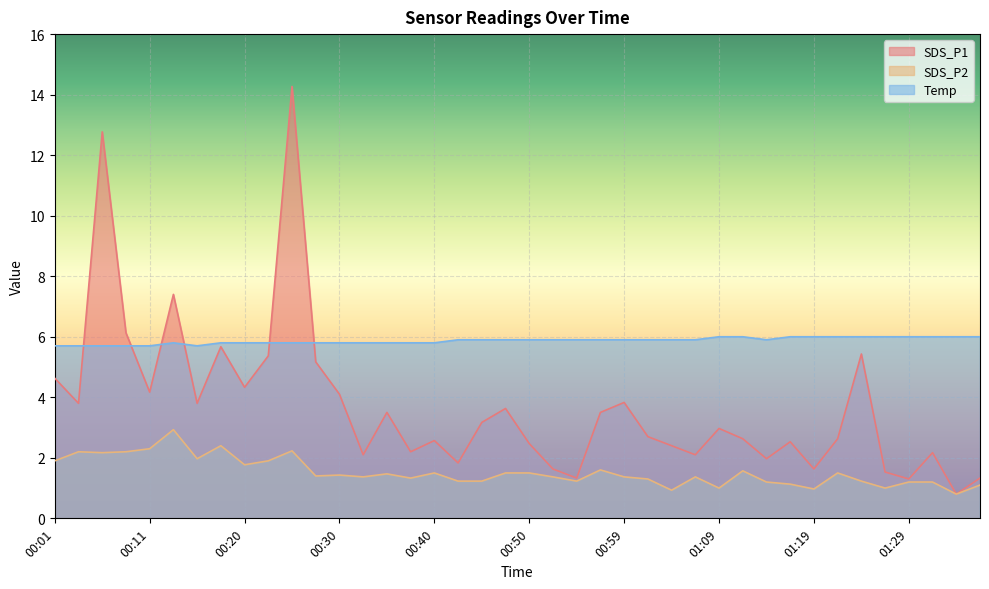

List the series in order of their peak value, lowest first.

SDS_P2, Temp, SDS_P1